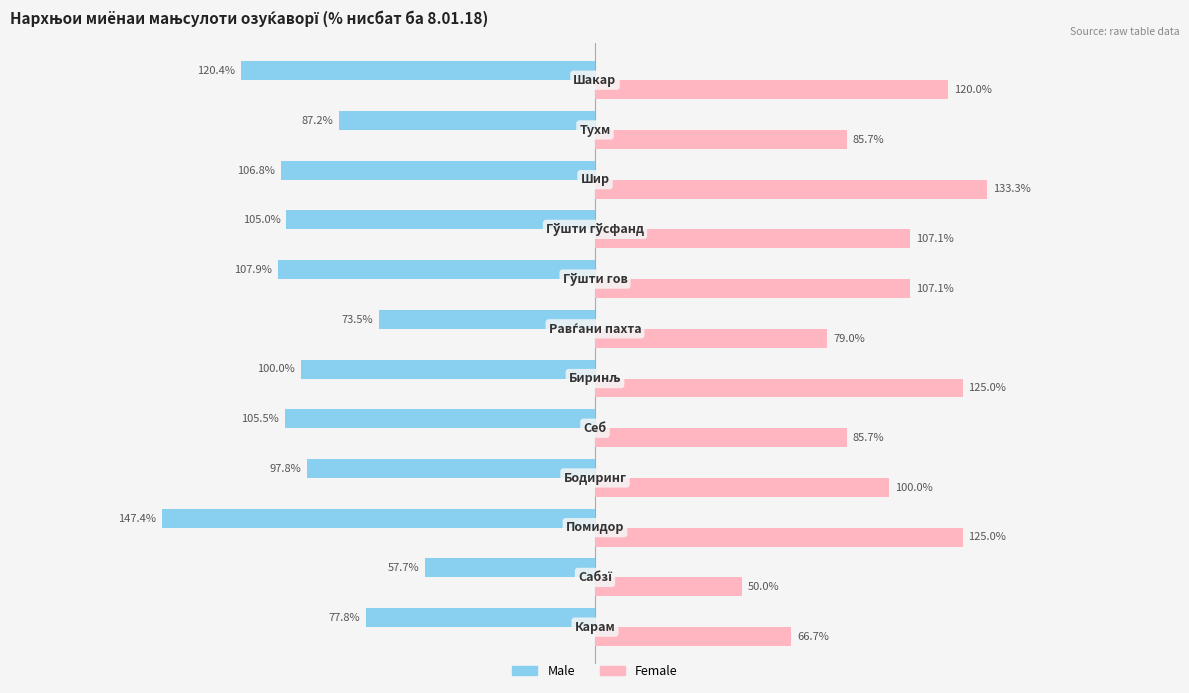

List the series in order of their peak value, lowest first.

Male, Female